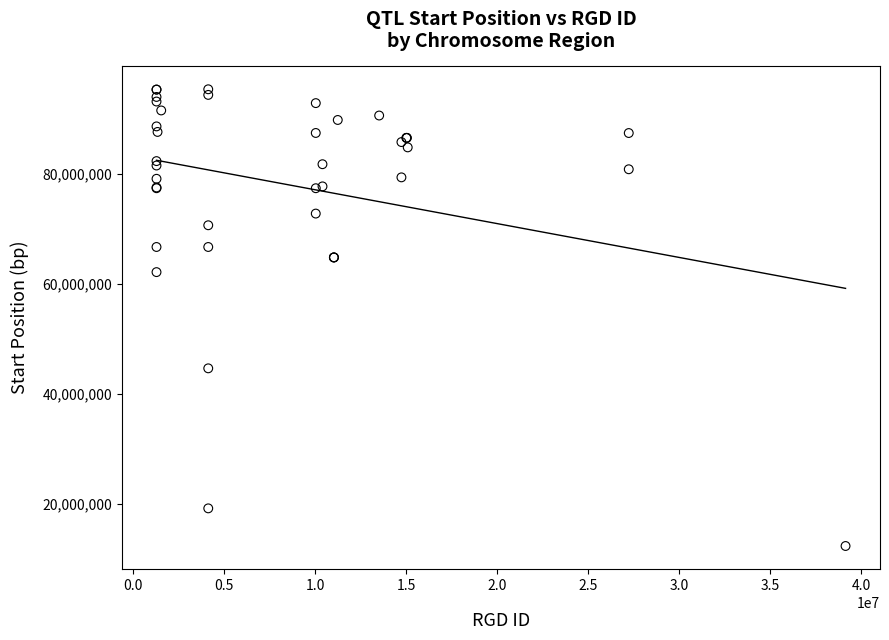

What Y value in the scatter plot is closest to 53864140?

62156005